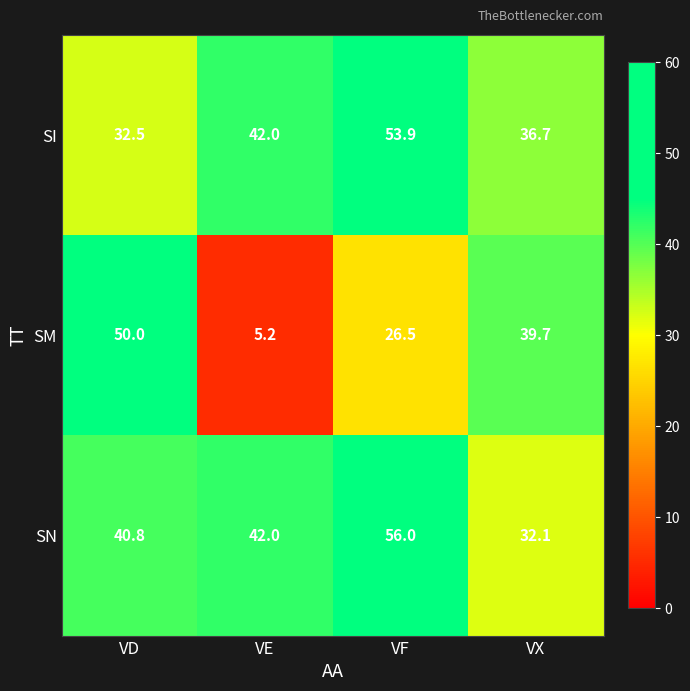

The SI series shows 32.5 at VD. True or false?

True